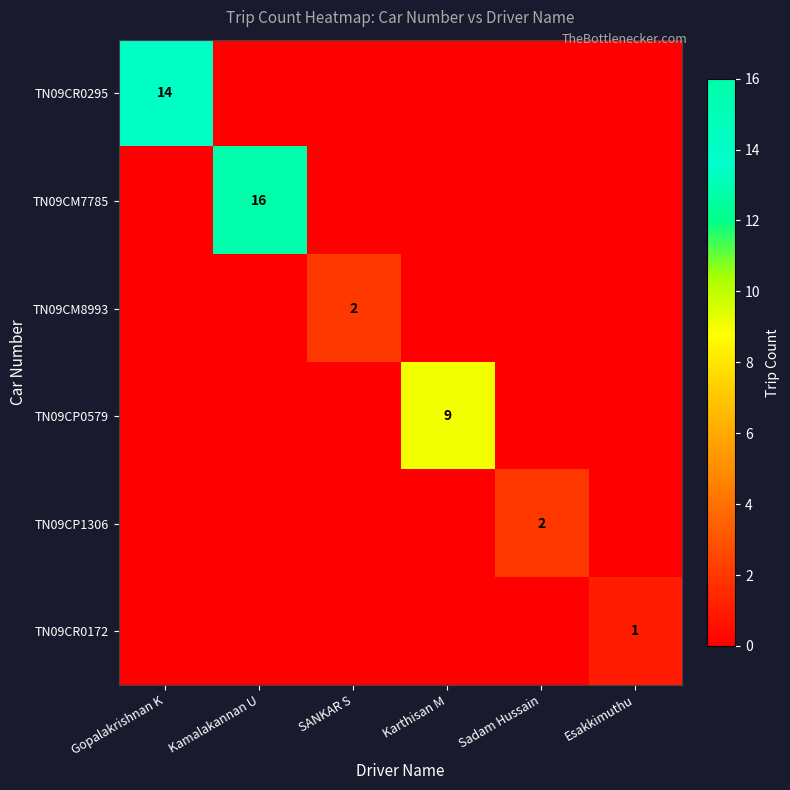

What is the difference between the maximum and minimum values in the TN09CR0295 series?

14